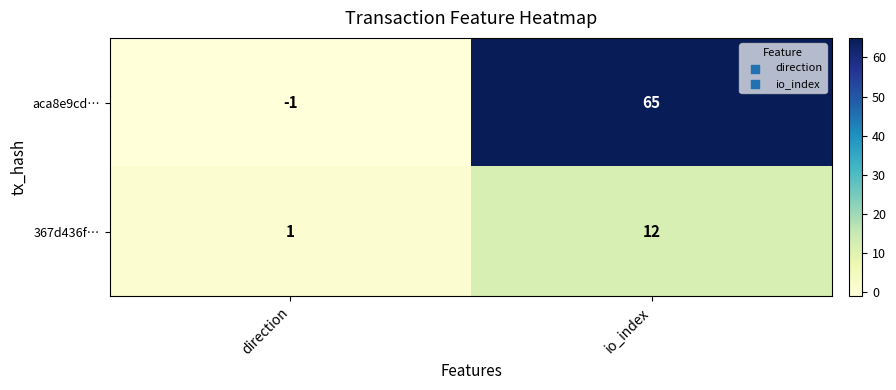

How many values in the aca8e9cd… series are below 65?

1